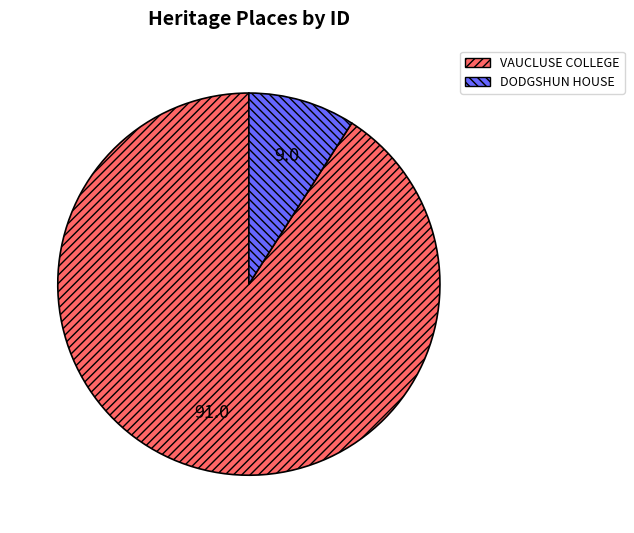

Is the sum of DODGSHUN HOUSE and VAUCLUSE COLLEGE greater than half?

Yes